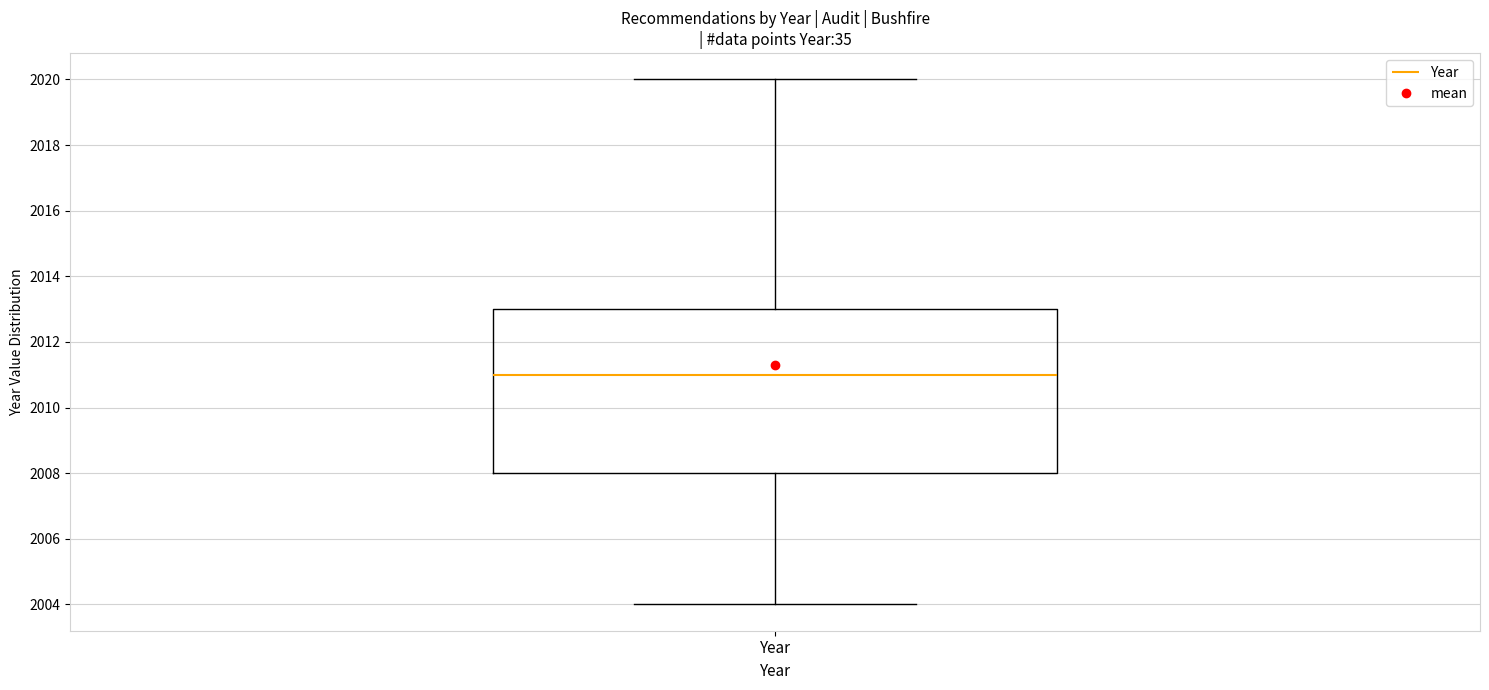

Where does the lower whisker of the box for Year end on the y-axis? The values are not printed on the chart, so give them approximately, as read against the axis.

2004